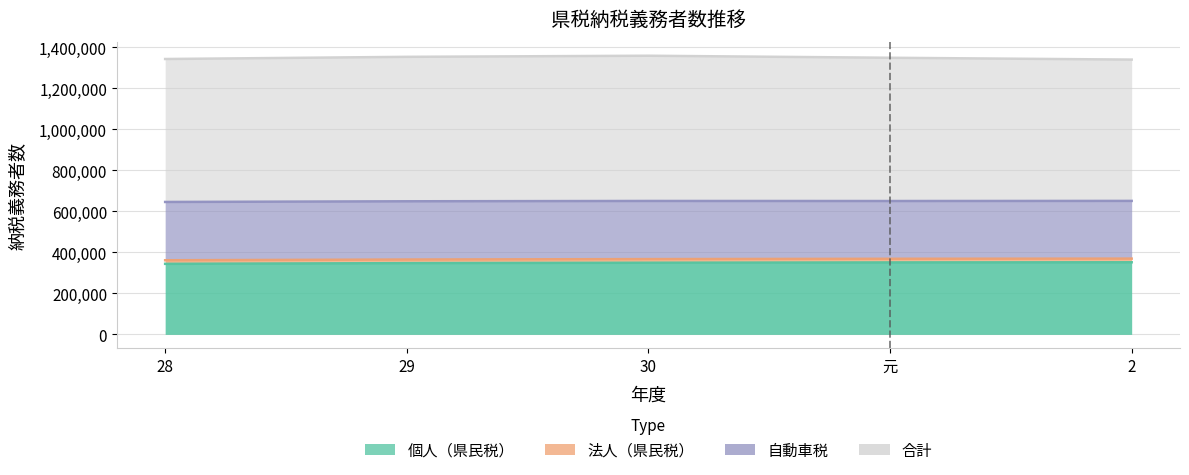

Is the value of 法人（県民税） at 元 greater than the value of 個人（県民税） at 2?

Yes